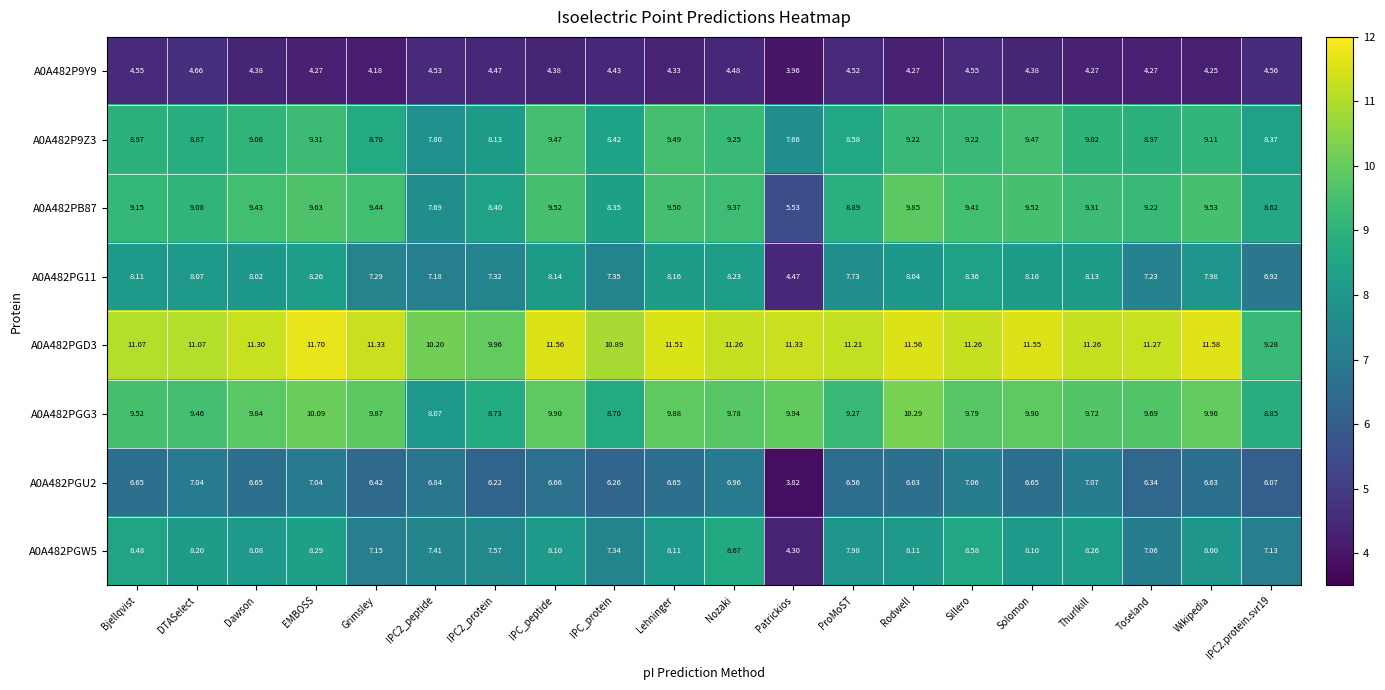

At which category does the chart reach its minimum across all series?

Patrickios